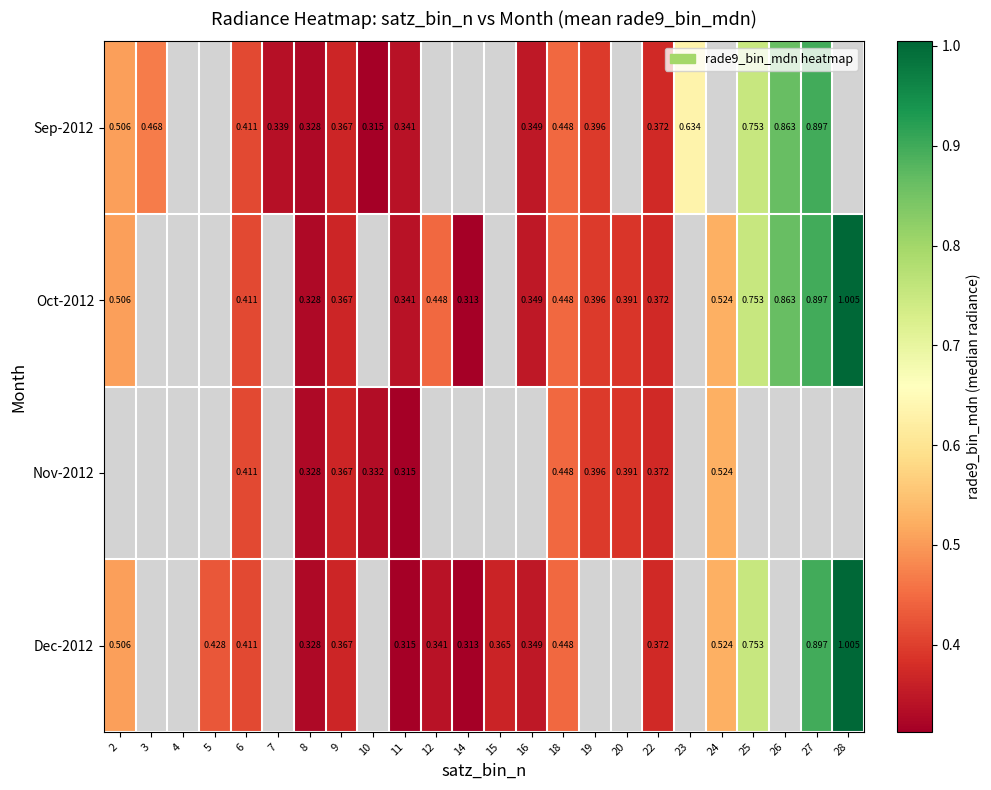

Between 7 and 2, which is larger?

2